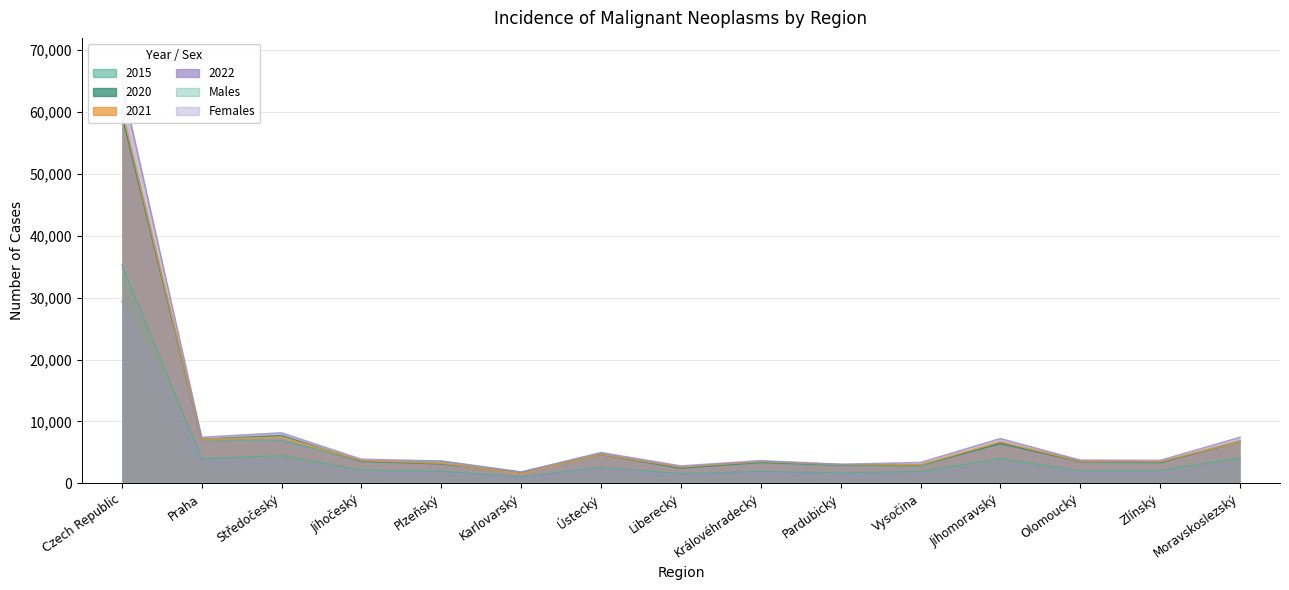

The Females series shows 1600 at Praha. True or false?

False